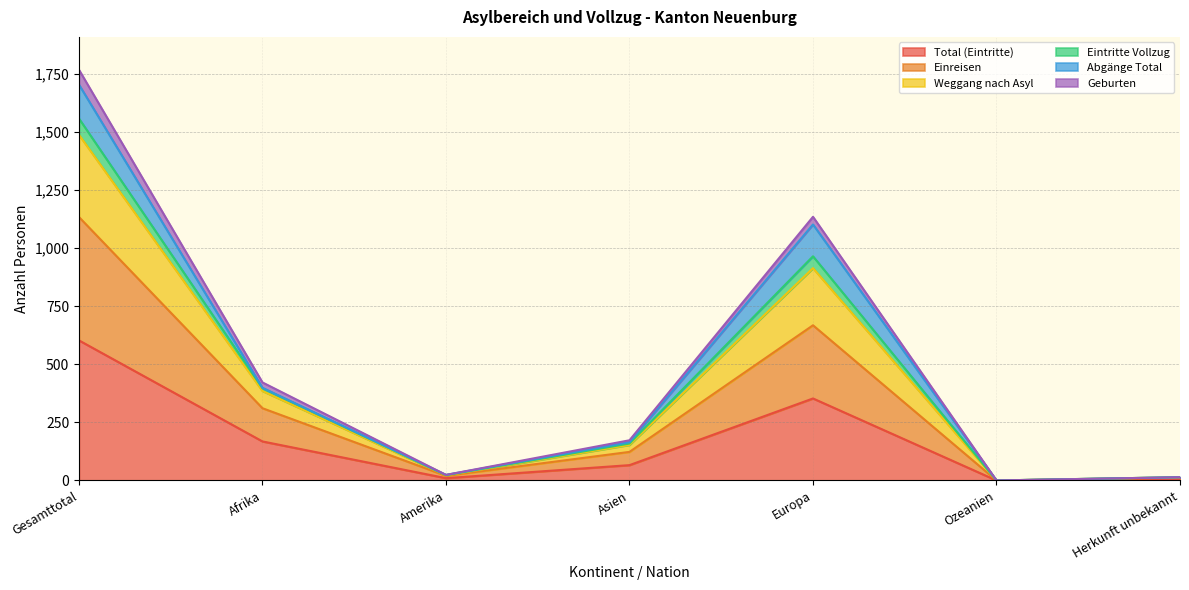

True or false: Geburten and Einreisen cross at least once.

False